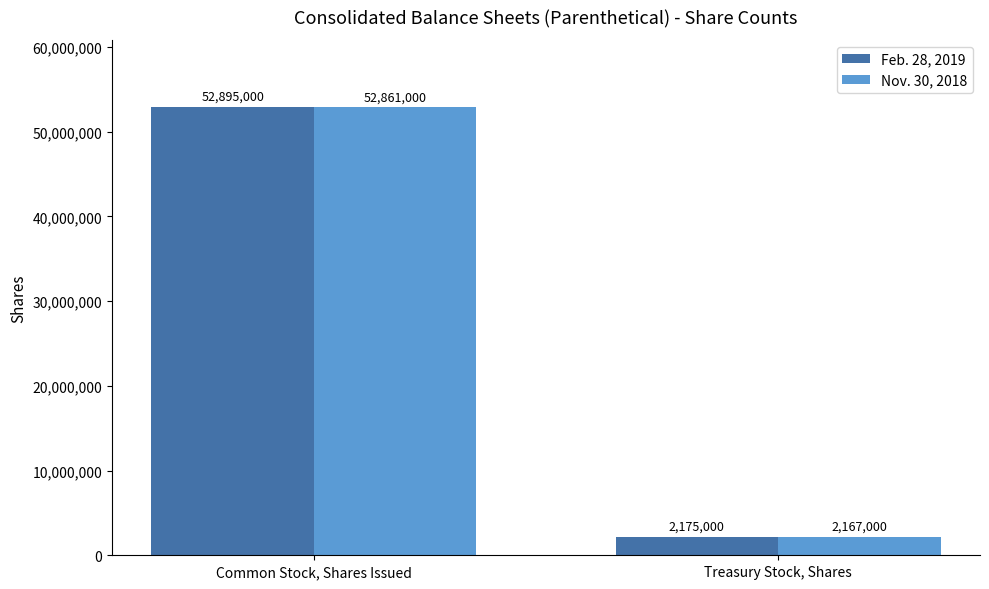

What is the total value across all series at Common Stock, Shares Issued?

105756000